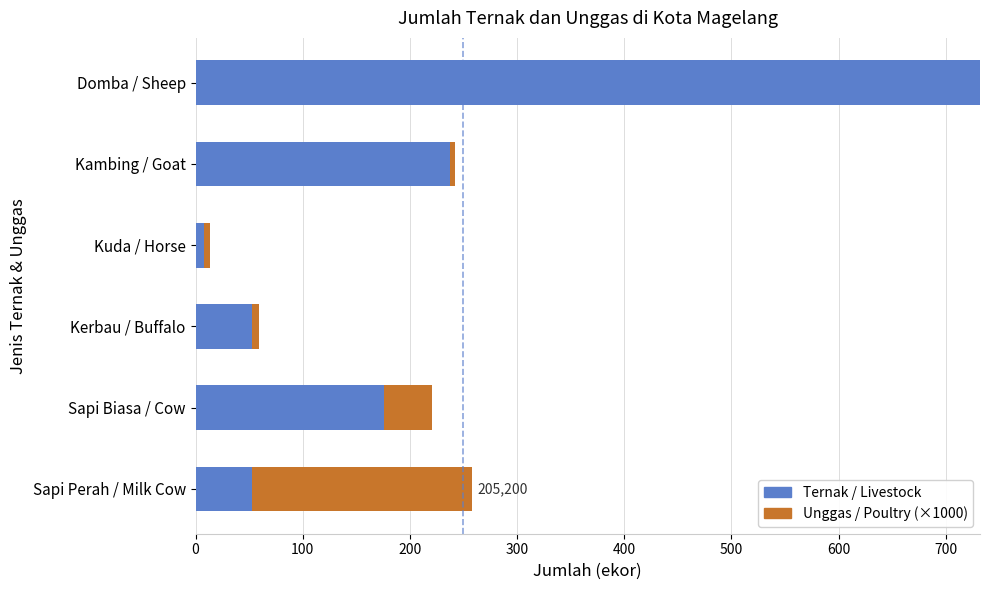

The value of Ternak / Livestock at Kambing / Goat is 237.0. True or false?

True